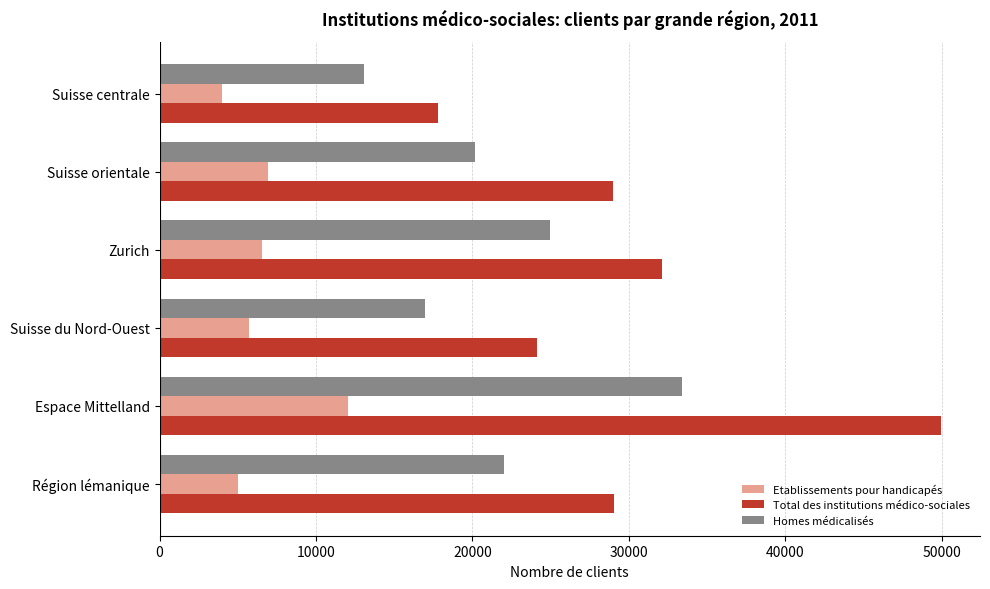

How many data points in Homes médicalisés are less than 22036?

3